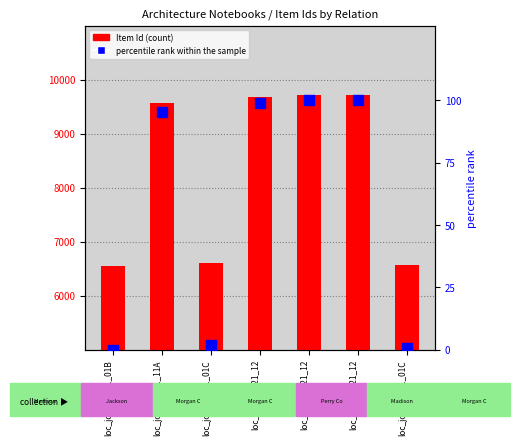

At which category is the sum across all series the highest?

loc_jonh_2021_12